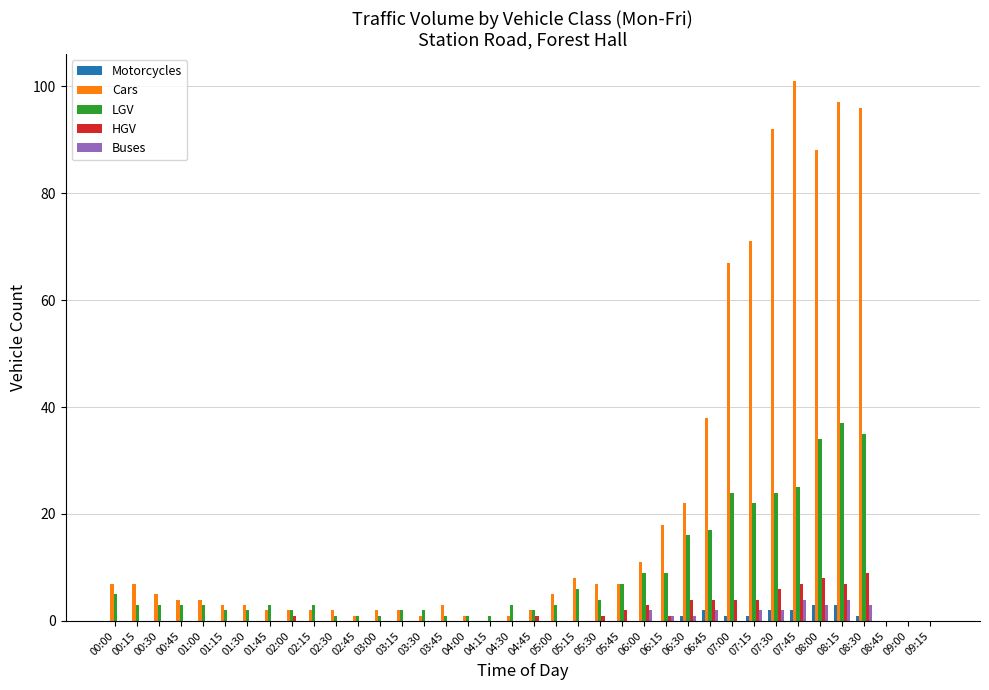

Which series has the largest total across all categories?

Cars